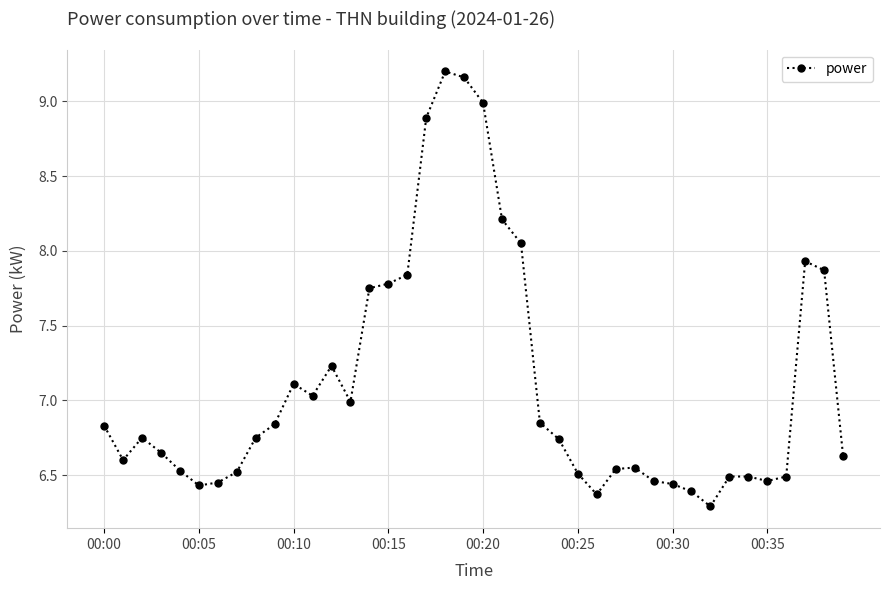

What is the minimum value shown in the chart?

6.3